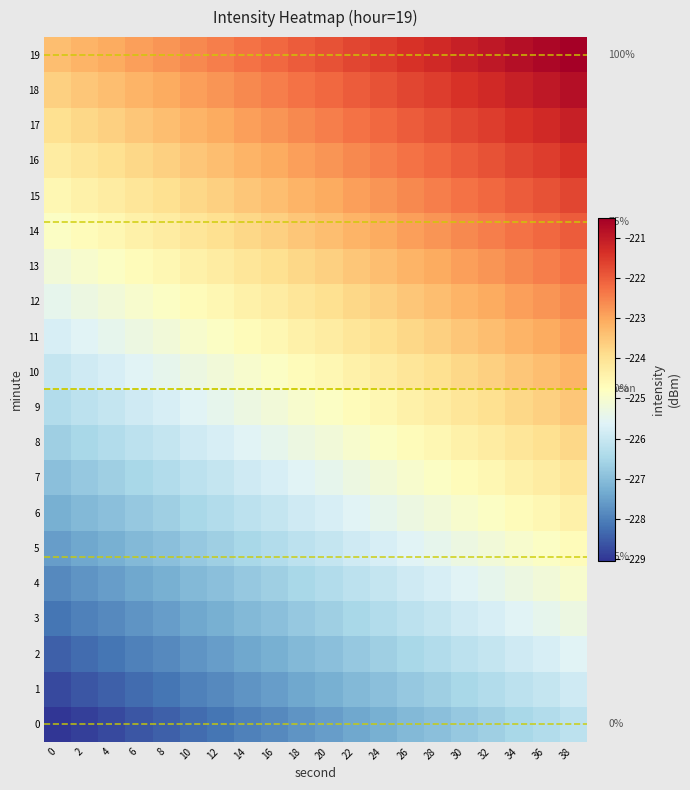

At which category does the chart reach its peak across all series?

38